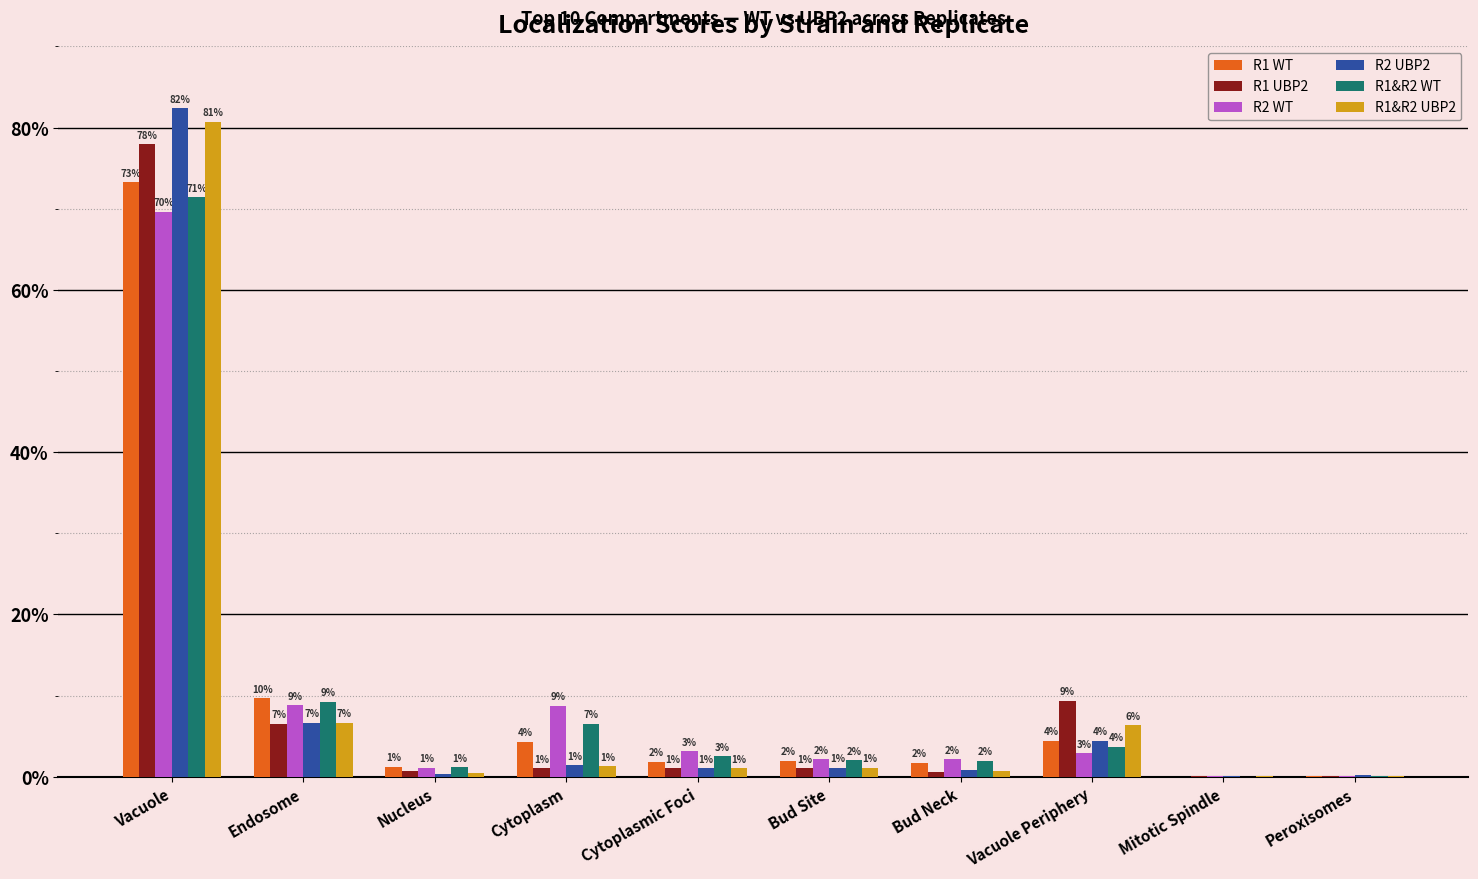

What is the spread (max minus min) of values at Vacuole Periphery?

0.1